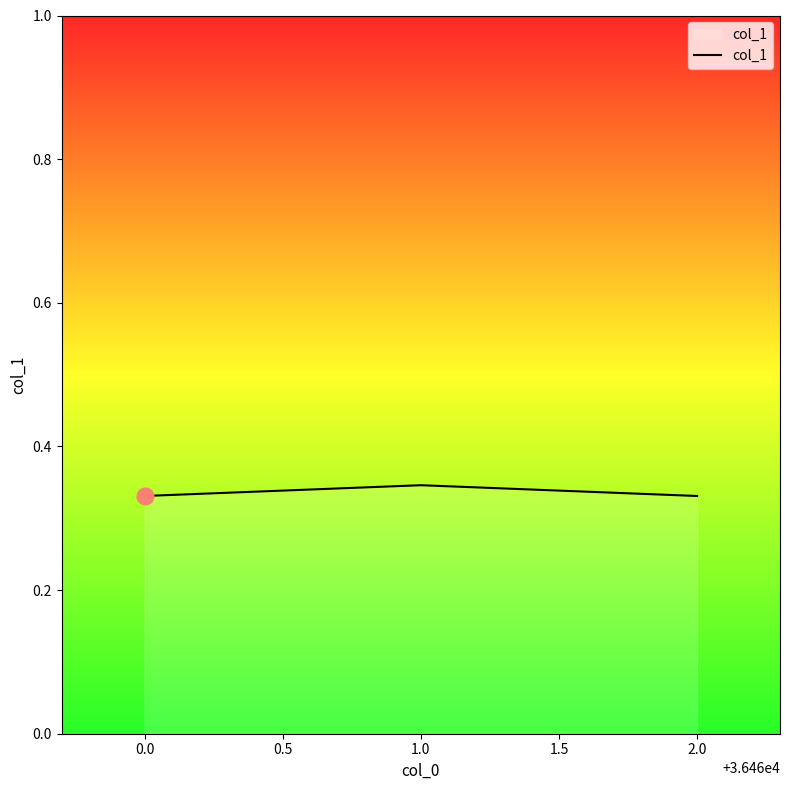

True or false: the data shows 0.5 at 0.0.

False